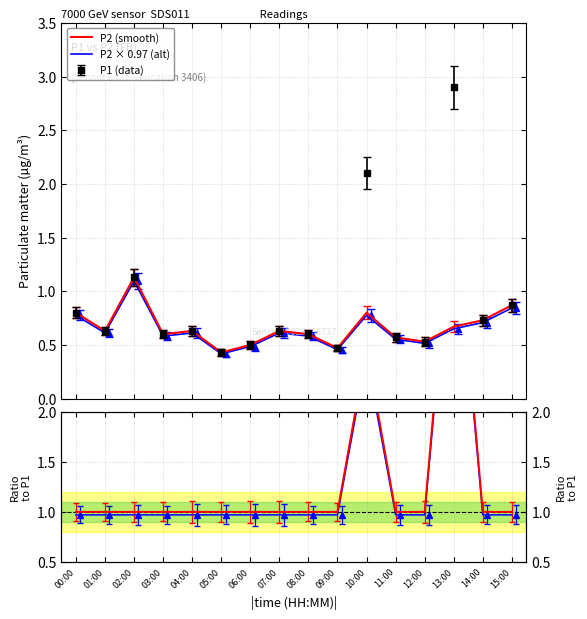

Reading left to right, extract all data points from this chart.

P2 (smooth): 00:00=0.8	01:00=0.6	02:00=1.1	03:00=0.6	04:00=0.6	05:00=0.4	06:00=0.5	07:00=0.6	08:00=0.6	09:00=0.5	10:00=0.8	11:00=0.6	12:00=0.5	13:00=0.7	14:00=0.7	15:00=0.9
P2 × 0.97 (alt): 00:00=0.8	01:00=0.6	02:00=1.1	03:00=0.6	04:00=0.6	05:00=0.4	06:00=0.5	07:00=0.6	08:00=0.6	09:00=0.5	10:00=0.8	11:00=0.6	12:00=0.5	13:00=0.6	14:00=0.7	15:00=0.8
P1/P2: 00:00=1.0	01:00=1.0	02:00=1.0	03:00=1.0	04:00=1.0	05:00=1.0	06:00=1.0	07:00=1.0	08:00=1.0	09:00=1.0	10:00=2.6	11:00=1.0	12:00=1.0	13:00=4.3	14:00=1.0	15:00=1.0
P1×0.97/P2: 00:00=1.0	01:00=1.0	02:00=1.0	03:00=1.0	04:00=1.0	05:00=1.0	06:00=1.0	07:00=1.0	08:00=1.0	09:00=1.0	10:00=2.5	11:00=1.0	12:00=1.0	13:00=4.2	14:00=1.0	15:00=1.0